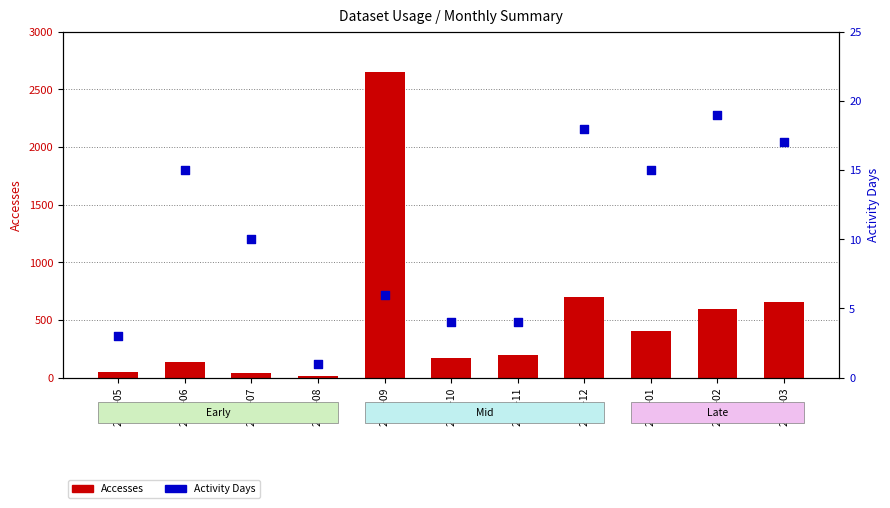

Which series reaches the minimum Y coordinate?

Activity Days